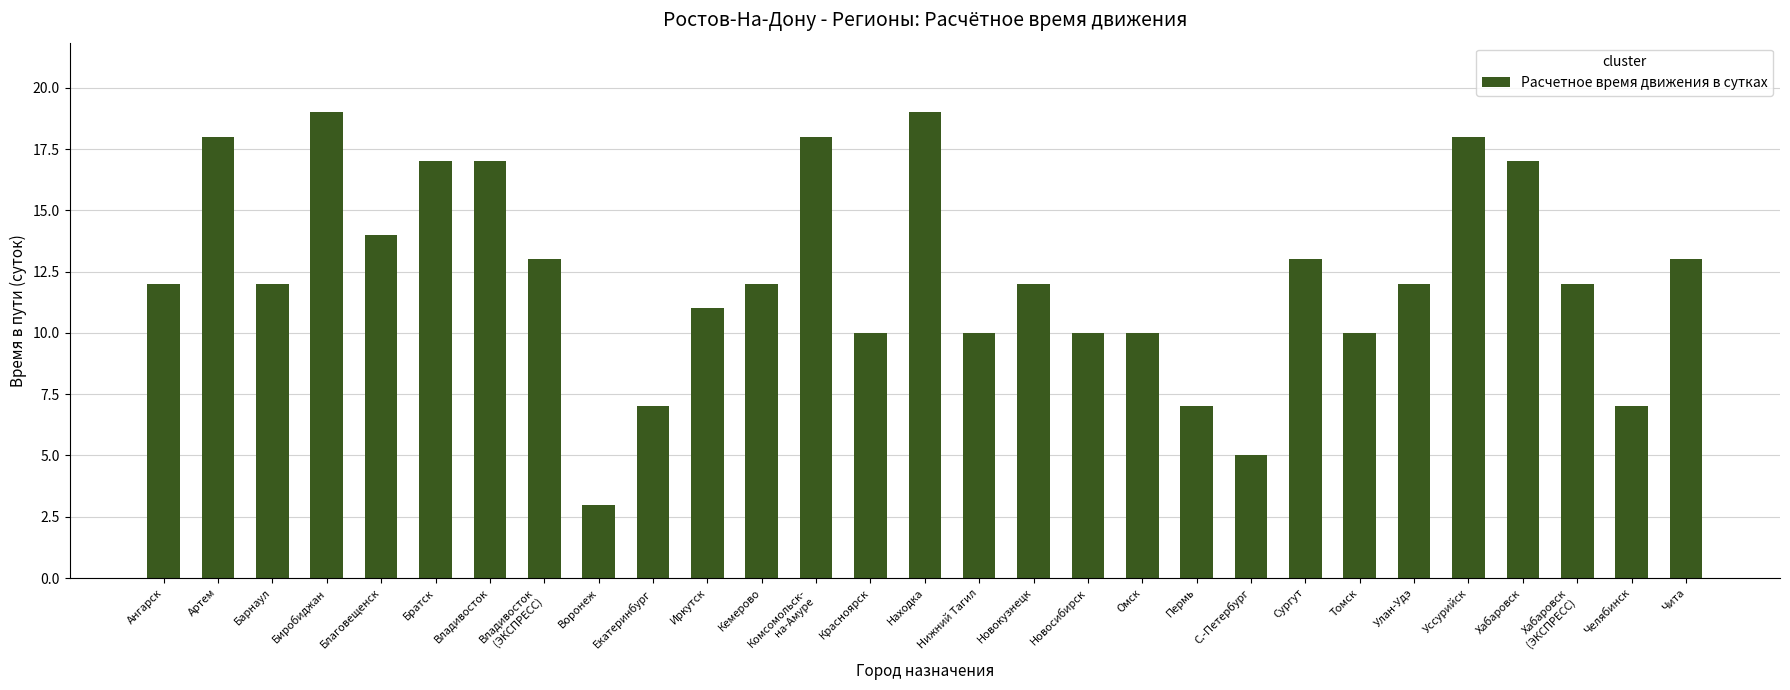

What is the sum of all values?

358